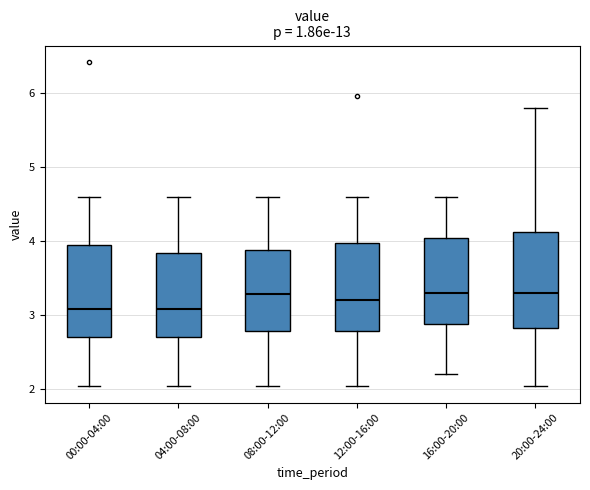

Reading left to right, transcribe this box plot: for each box, give where its median line is, the range the box spans, and where its two whiskers end, as read against the y-axis. The values are not printed on the chart, so give them approximately, as read against the axis.

00:00-04:00: median 3.1, box 2.7 to 3.9, whiskers 2.0 to 4.6
04:00-08:00: median 3.1, box 2.7 to 3.8, whiskers 2.0 to 4.6
08:00-12:00: median 3.3, box 2.8 to 3.9, whiskers 2.0 to 4.6
12:00-16:00: median 3.2, box 2.8 to 4.0, whiskers 2.0 to 4.6
16:00-20:00: median 3.3, box 2.9 to 4.0, whiskers 2.2 to 4.6
20:00-24:00: median 3.3, box 2.8 to 4.1, whiskers 2.0 to 5.8